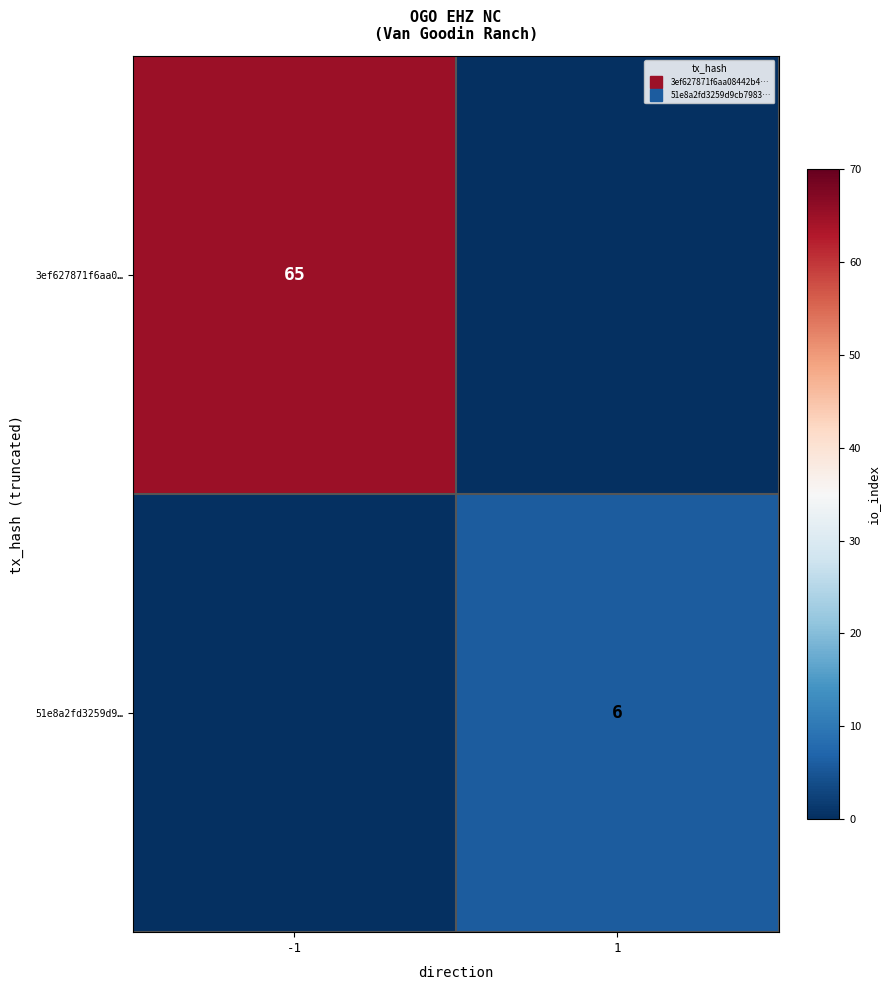

Which series has the largest total across all categories?

3ef627871f6aa0…